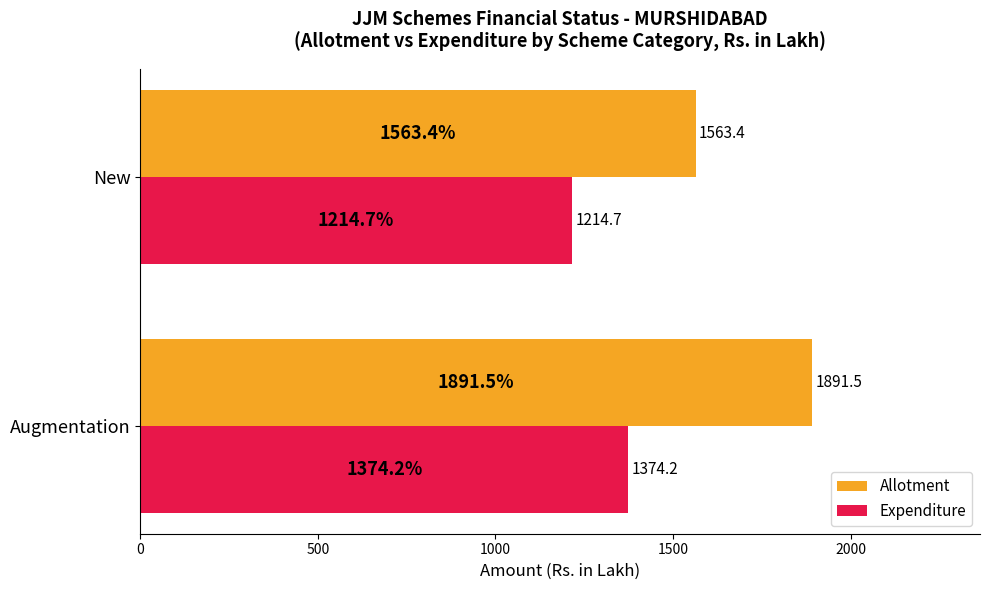

Which series has the largest total across all categories?

Allotment